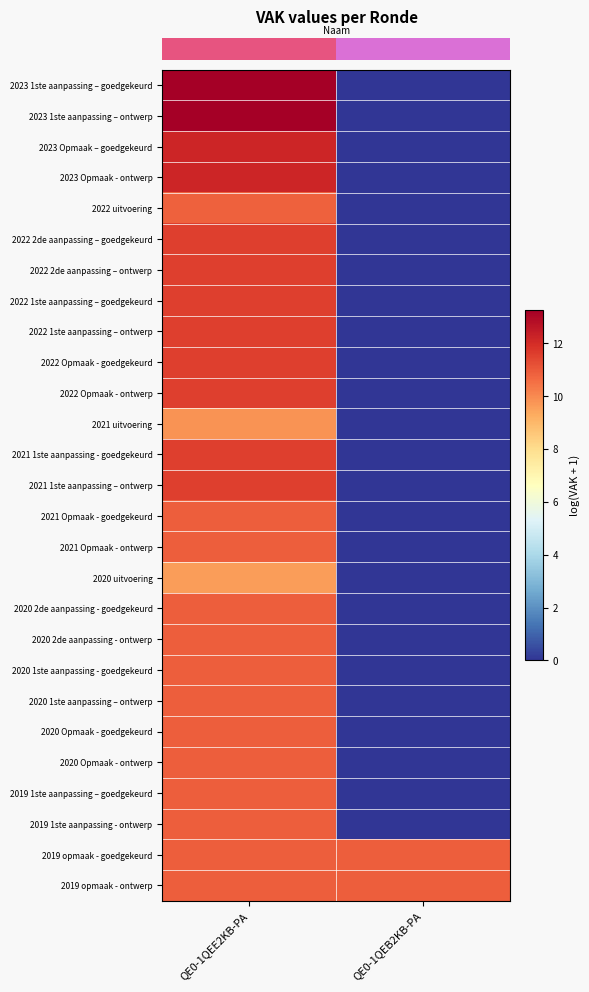

Between QE0-1QEE2KB-PA and QE0-1QEB2KB-PA, which is larger?

QE0-1QEE2KB-PA